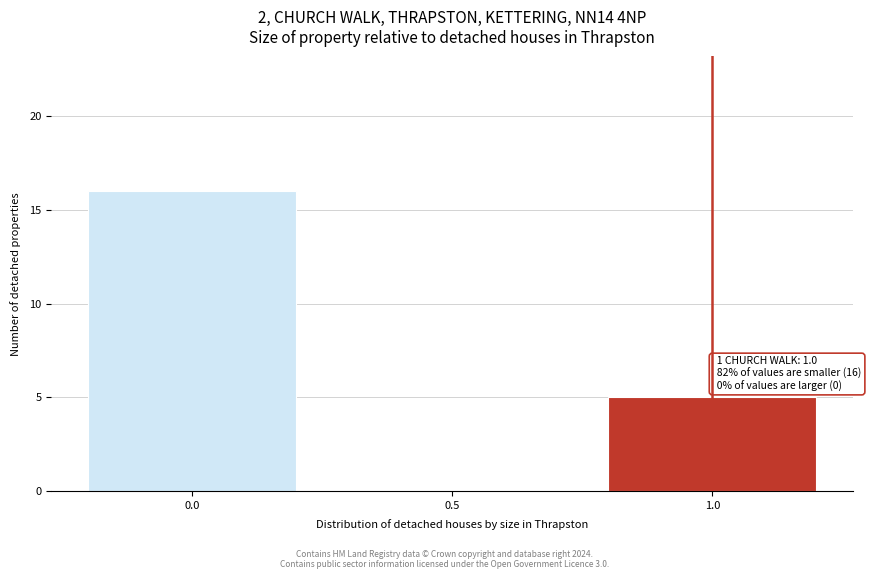

Reading left to right, list all the values displayed in this chart.

0.0=16	0.5=0	1.0=5